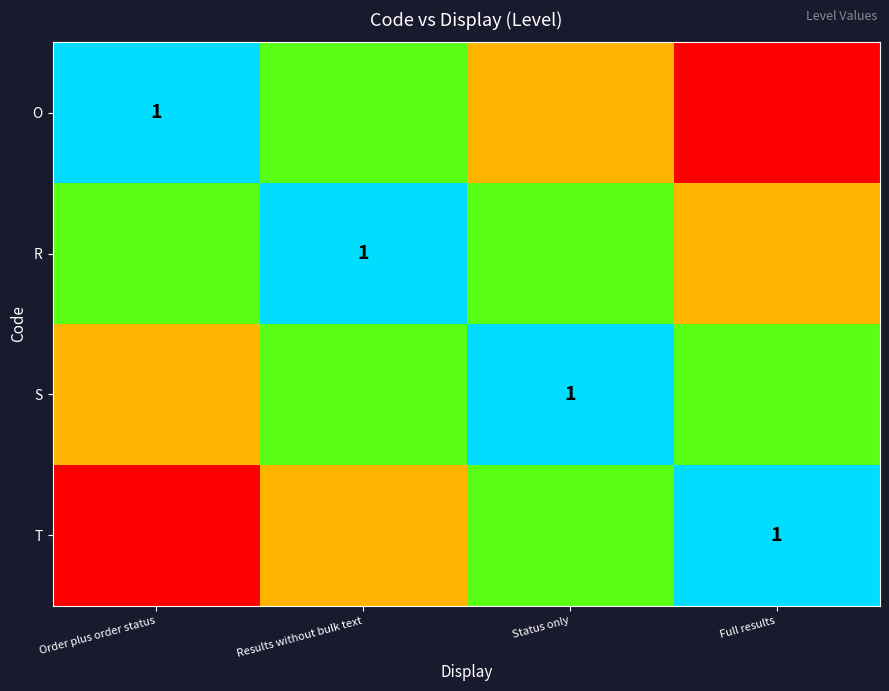

The value of S at Order plus order status is 0.4. True or false?

False